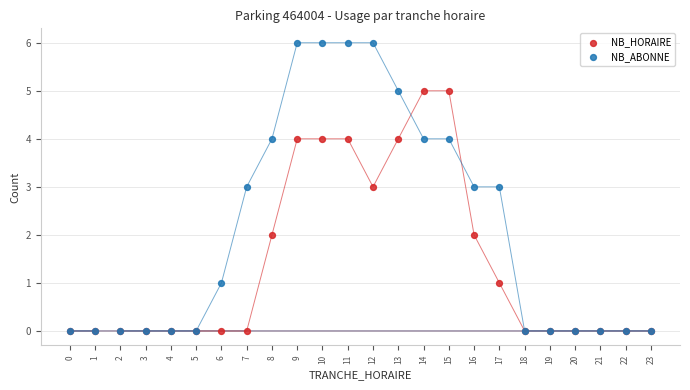

What are all the series names shown in the legend?

NB_HORAIRE, NB_ABONNE